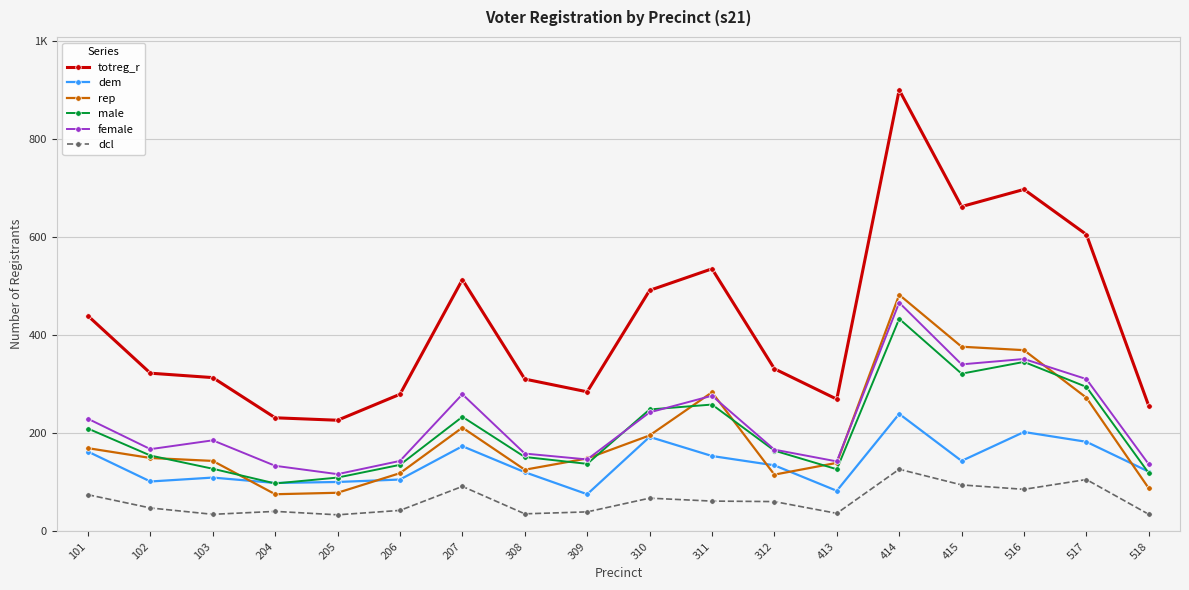

Which series has the largest total across all categories?

totreg_r